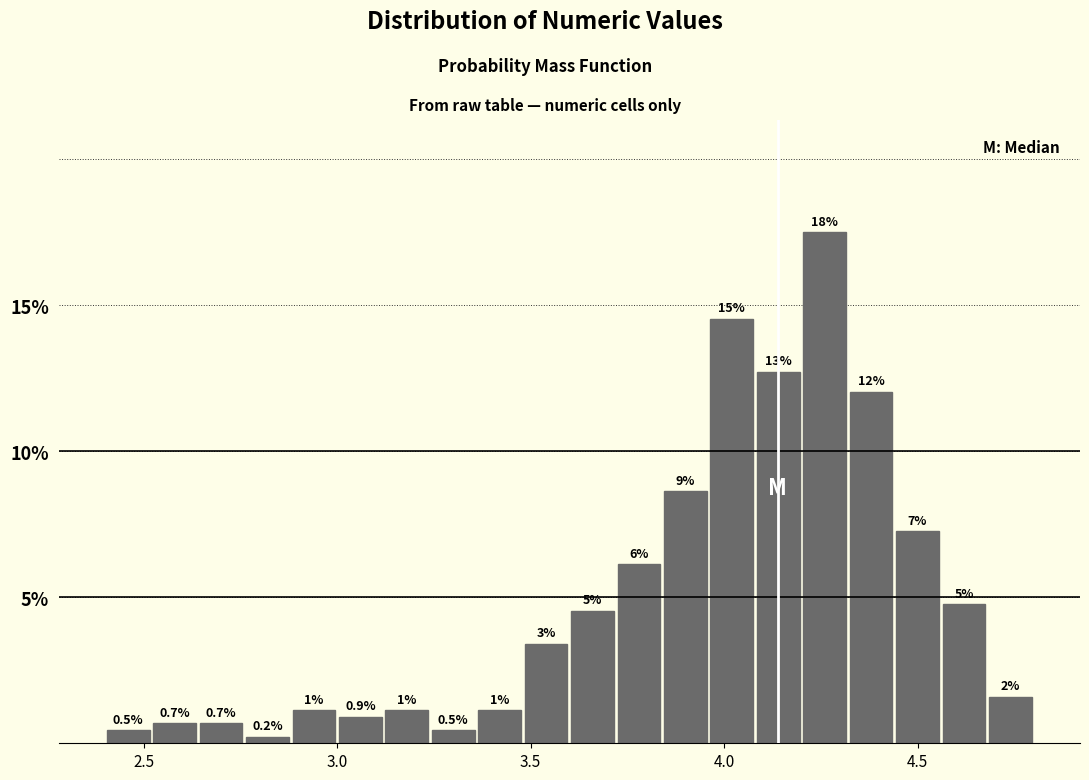

Around what value on the x-axis is the tallest bar? Give the approximate position of its centre, as read against the axis.

4.25